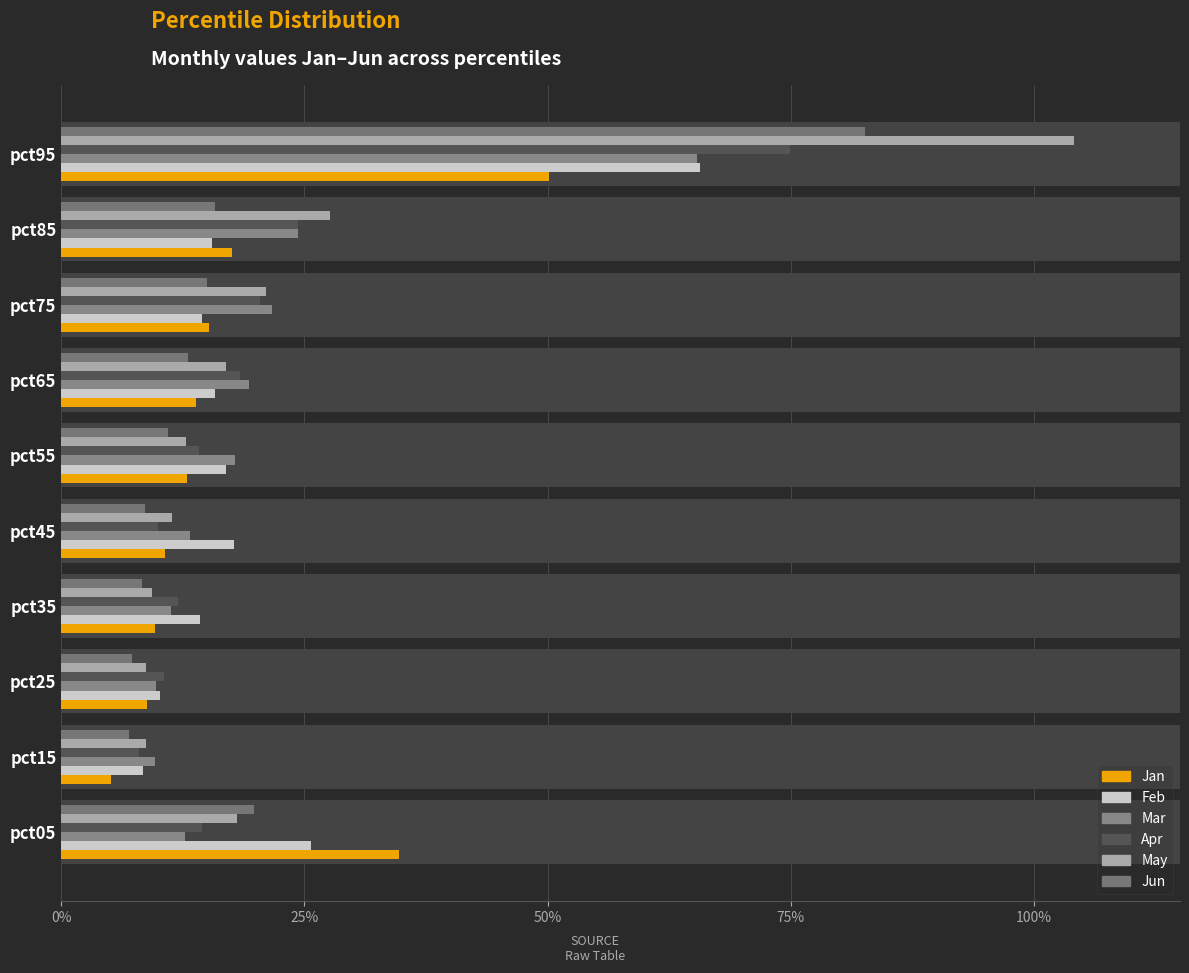

True or false: Mar has a value of 0.2 at pct65.

True